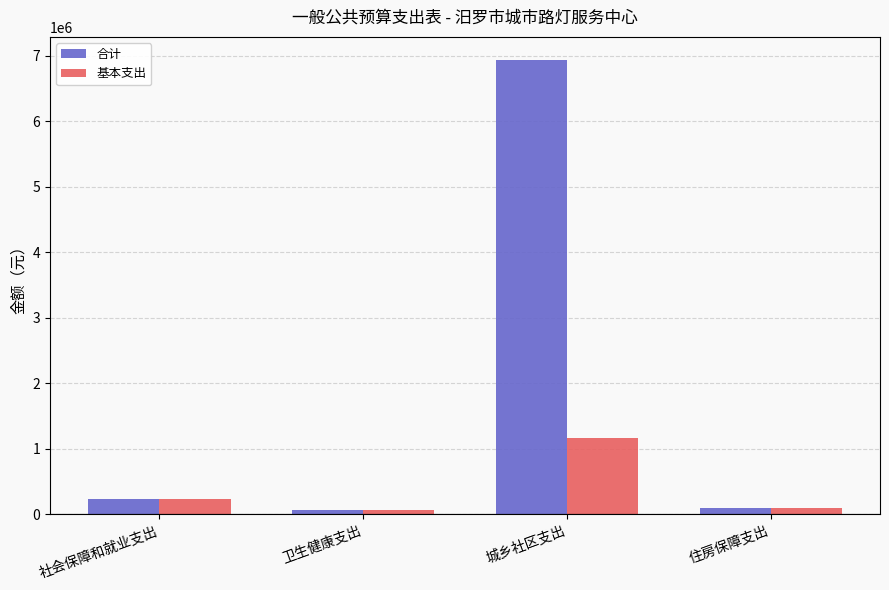

What is the value of the 基本支出 bar at the 1st from the left?

234220.0